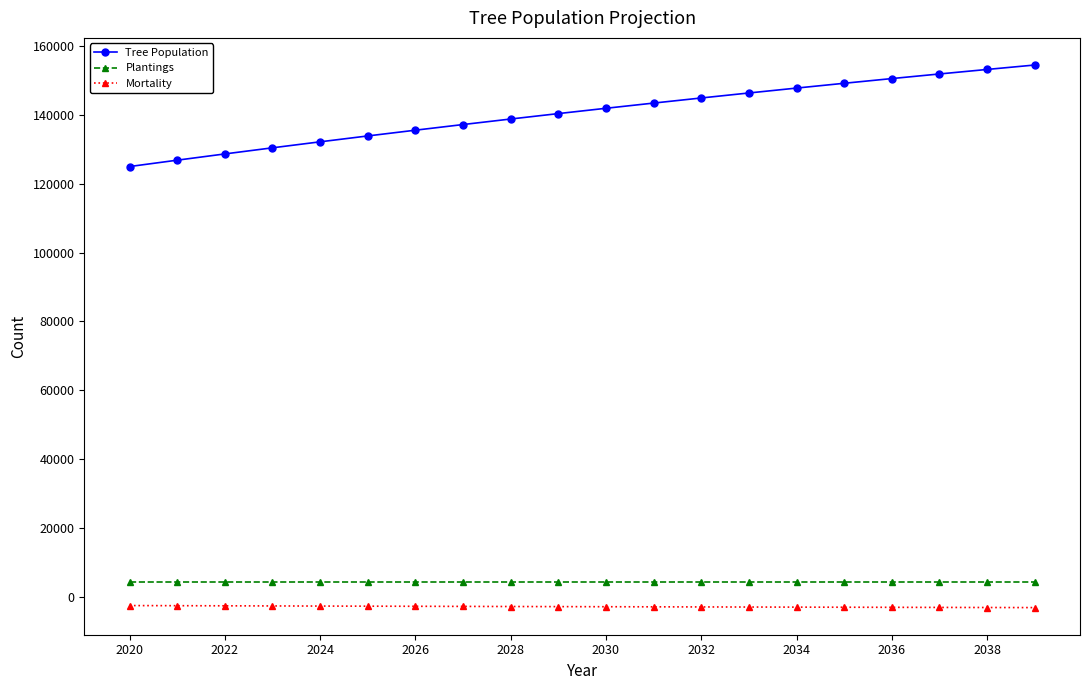

Which series has the largest range (max minus min)?

Tree Population